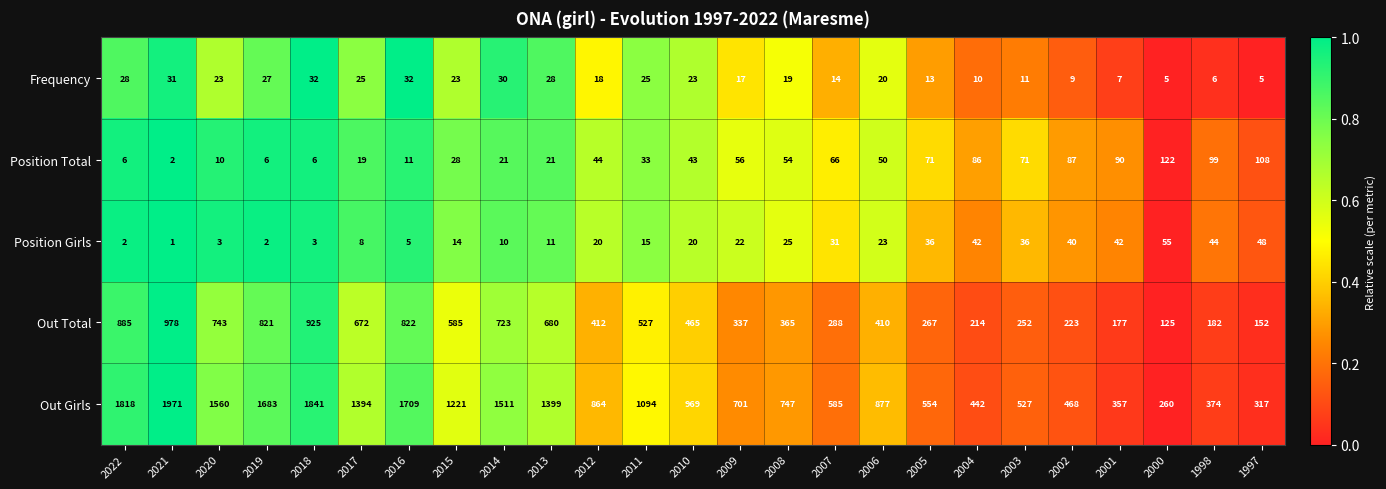

Which series has the largest total across all categories?

Out Girls